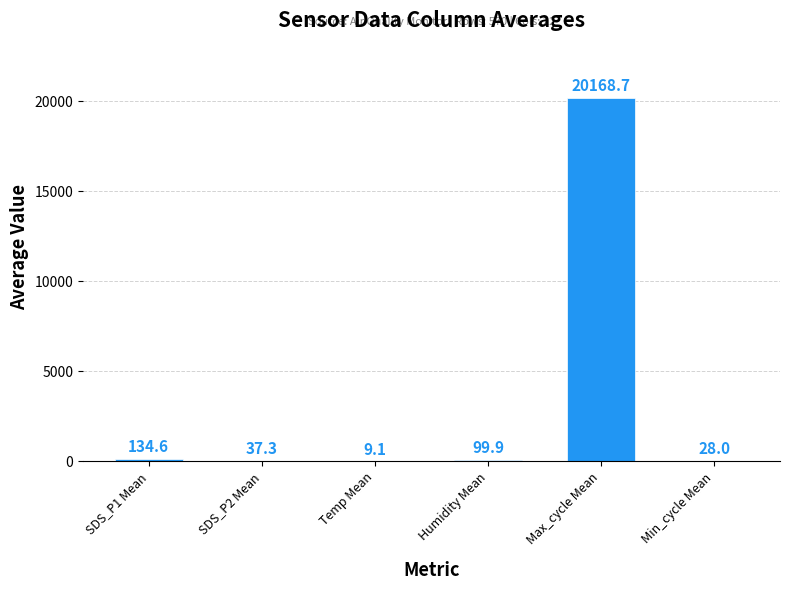

Approximately how many times larger is the value at Min_cycle Mean compared to Temp Mean?

3.1